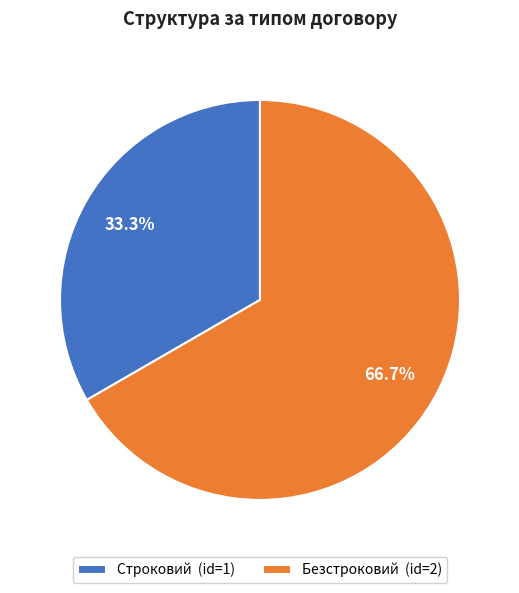

How many slices are in this pie chart?

2